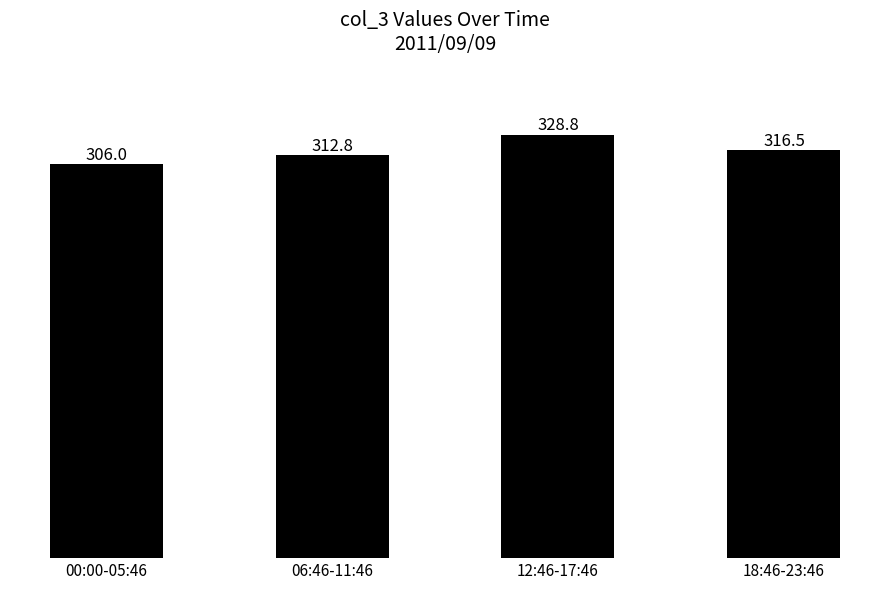

What is the average value?

316.0